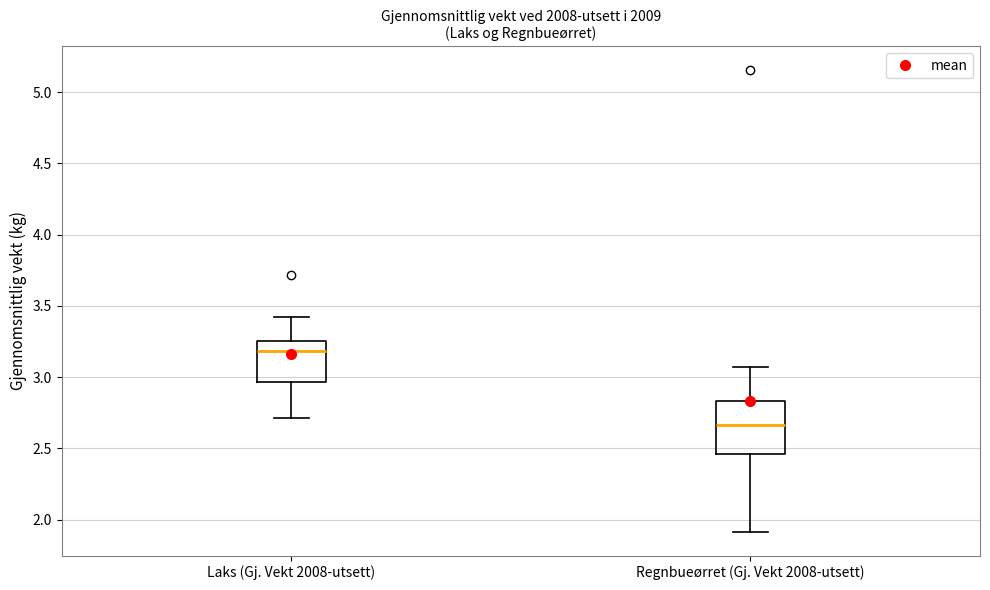

Which box is the tallest, from its lower edge to its upper edge?

Regnbueørret (Gj. Vekt 2008-utsett)